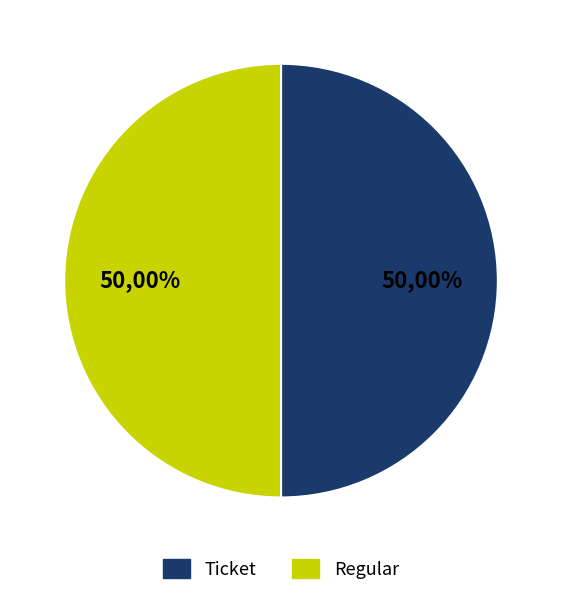

To the nearest percent, what is the average slice percentage?

50%